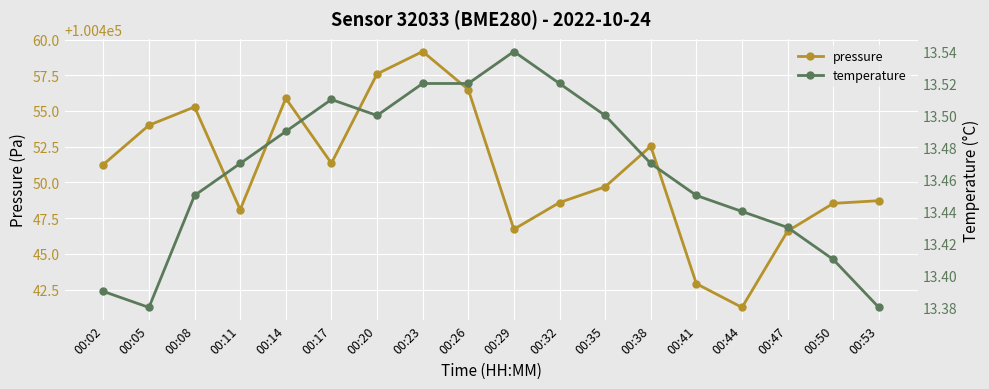

The value of pressure at 00:44 is 49652.6. True or false?

False